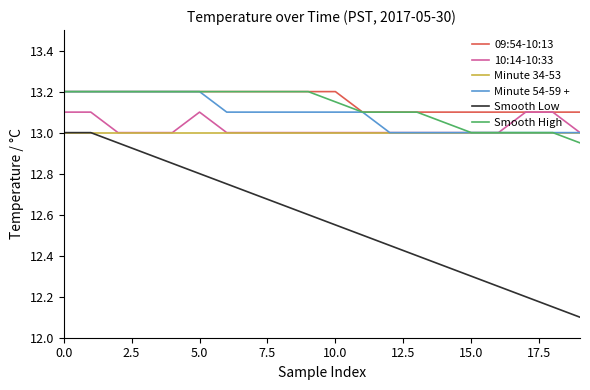

What is the maximum value for Minute 34-53?

13.0